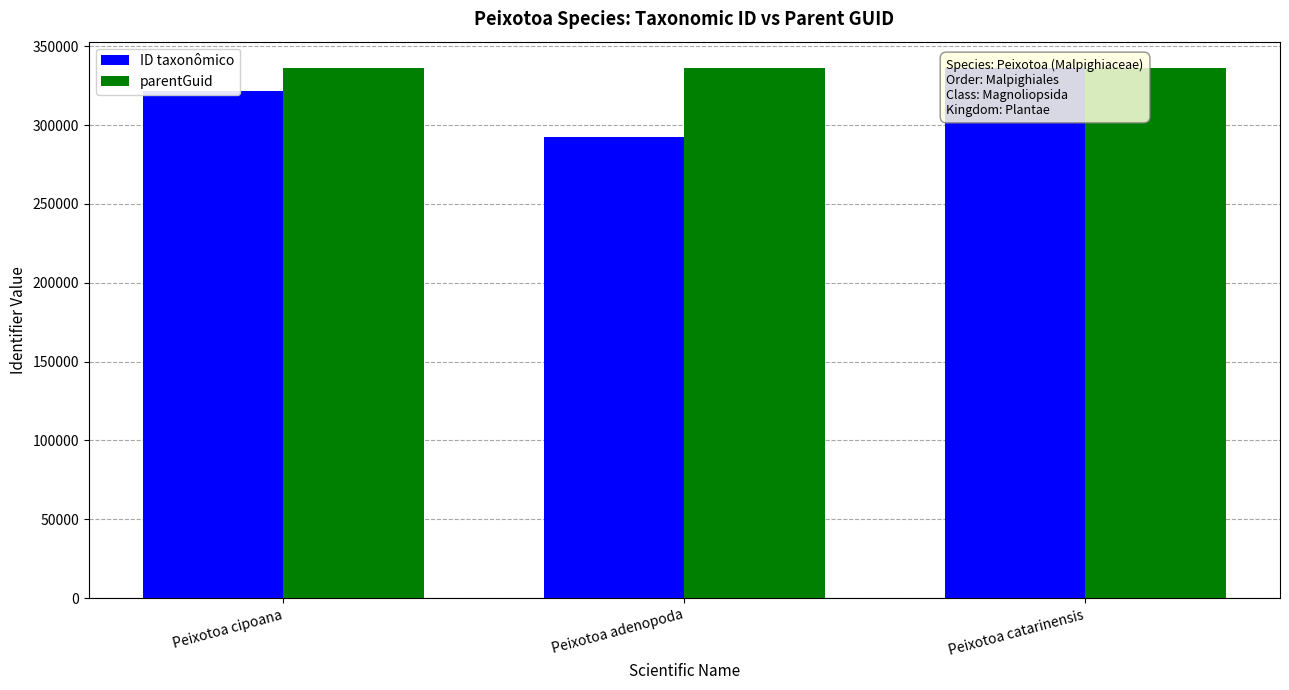

What is the maximum value shown in the chart?

336089